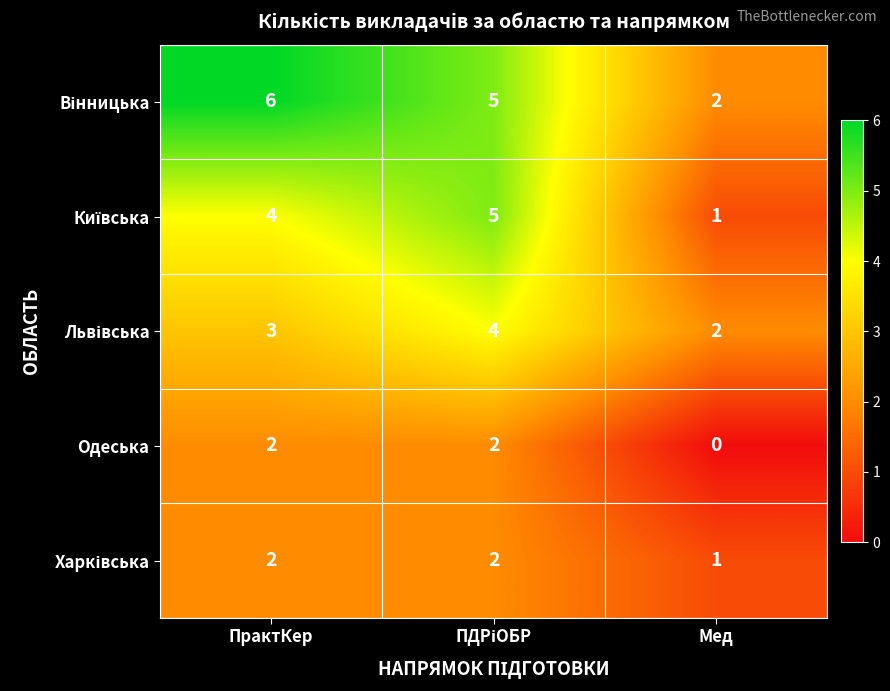

What is the total value across all series at Мед?

6